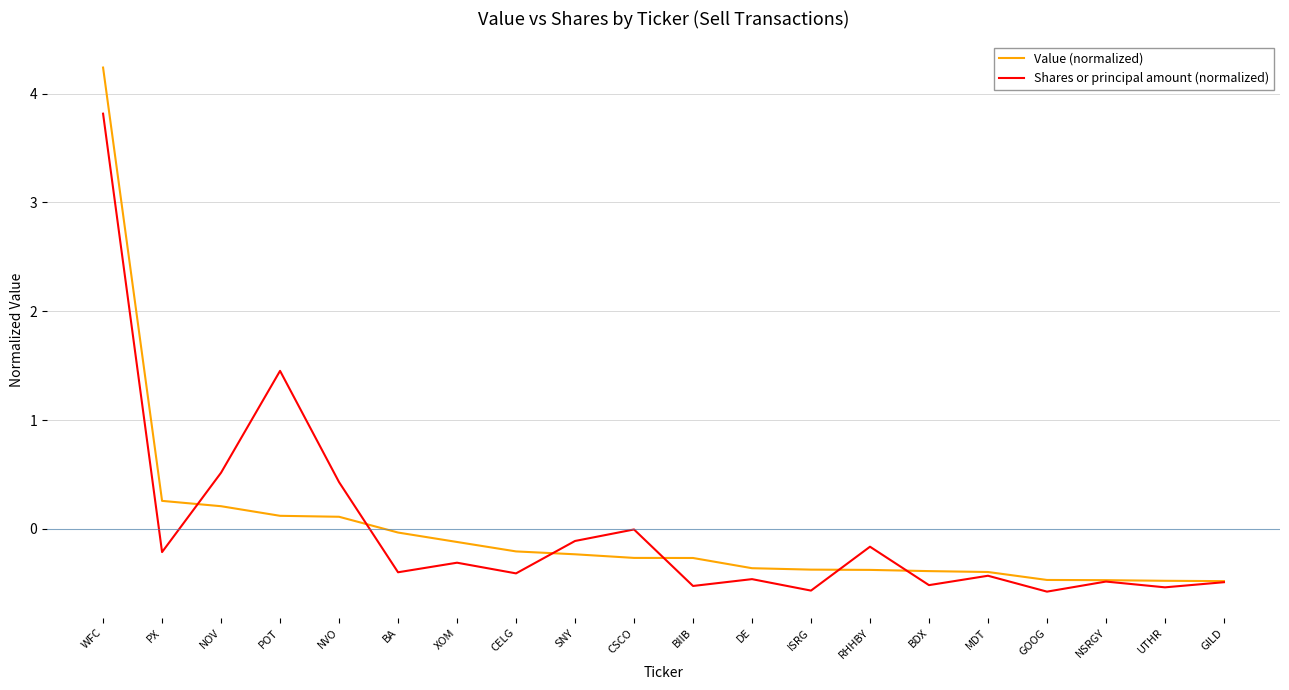

What is the total value across all series at WFC?

8.1